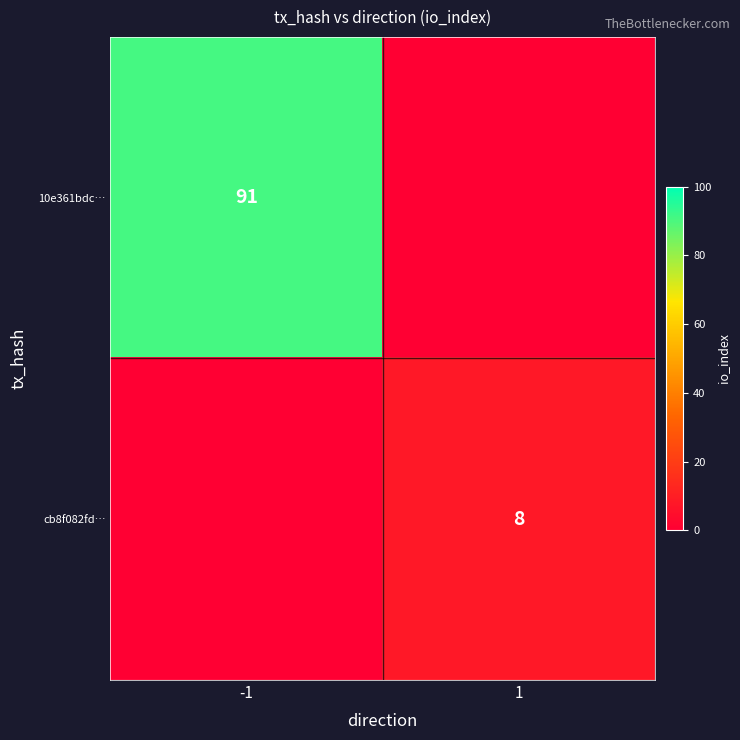

Is the value of 10e361bdc… at -1 greater than the value of cb8f082fd… at 1?

Yes